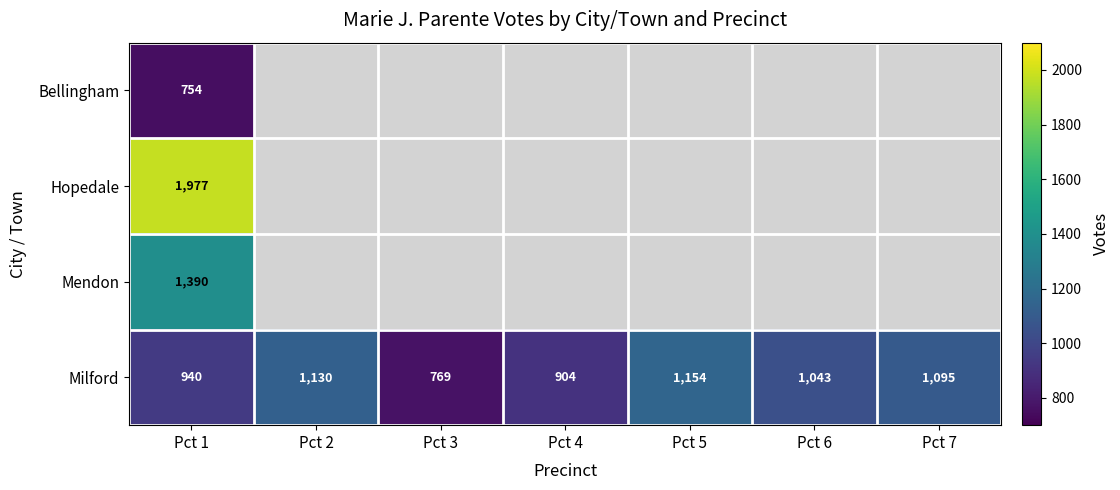

What is the total value across all series at Pct 1?

5061